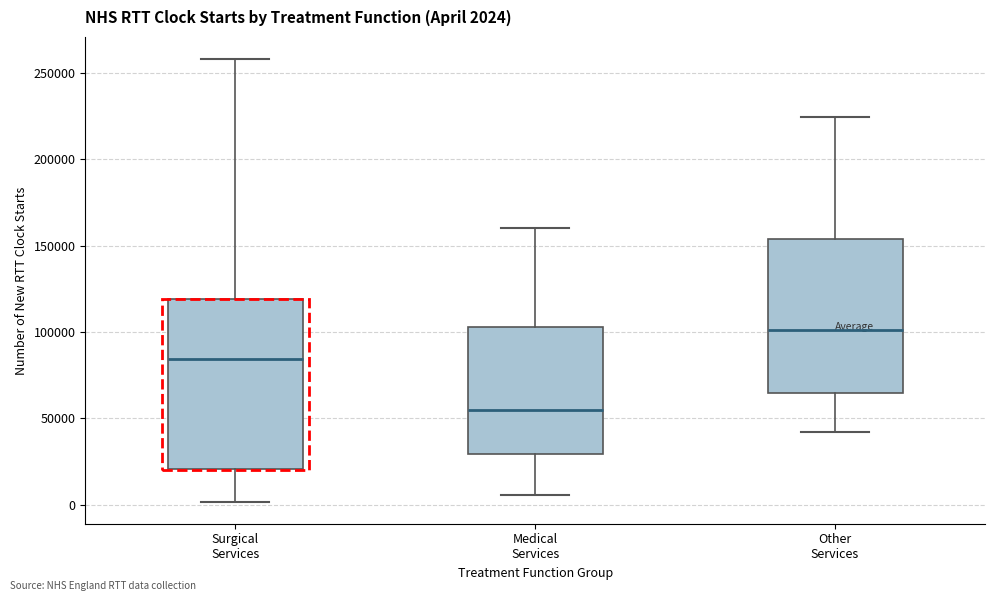

Comparing the boxes themselves (not the whiskers), which one is the tallest?

Surgical Services